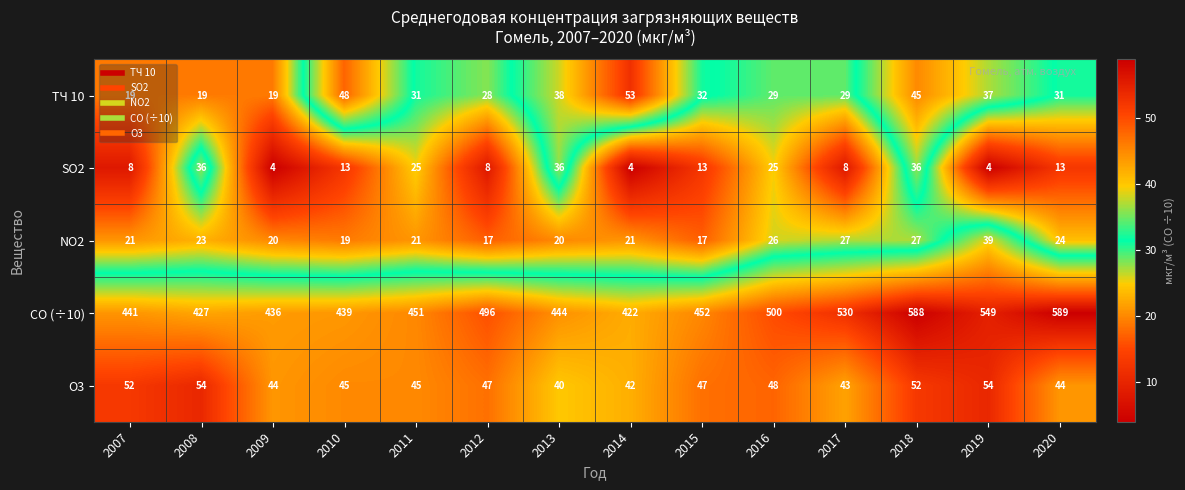

How many series are shown in this chart?

5